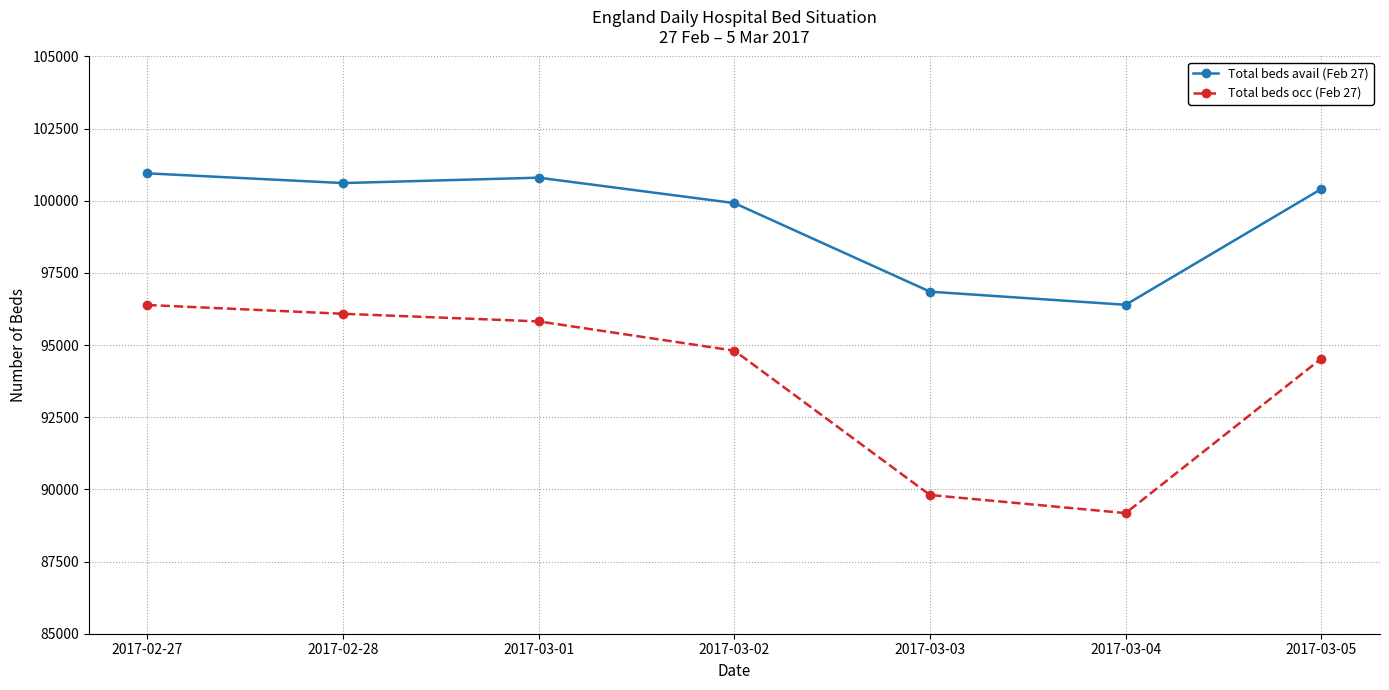

At which category does Total beds occ (Feb 27) reach its first local valley?

2017-03-04